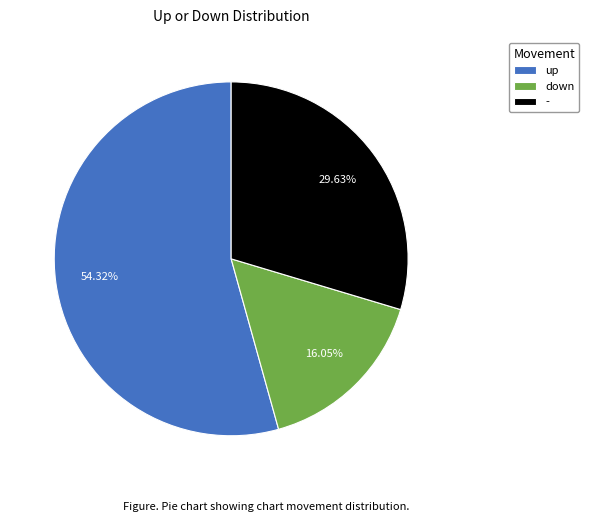

Which slice represents more than half of the pie?

up